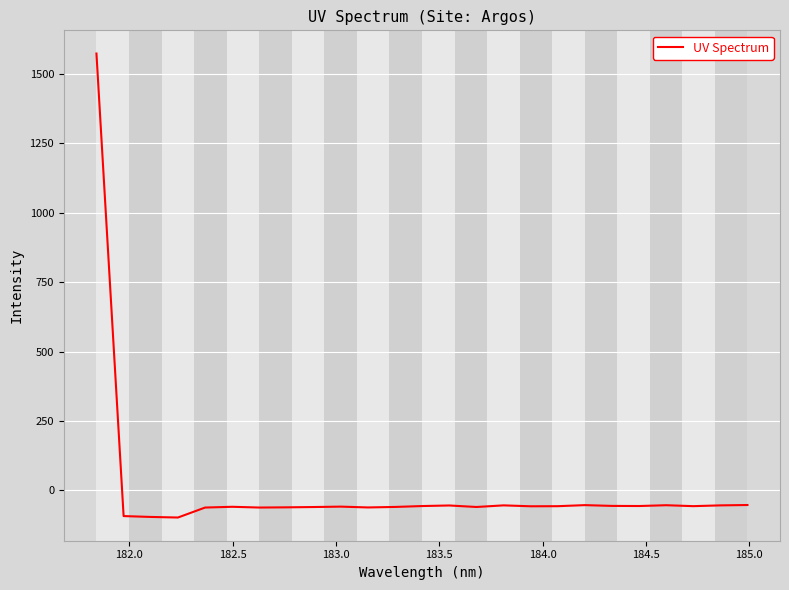

What is the greatest value displayed?

1572.5